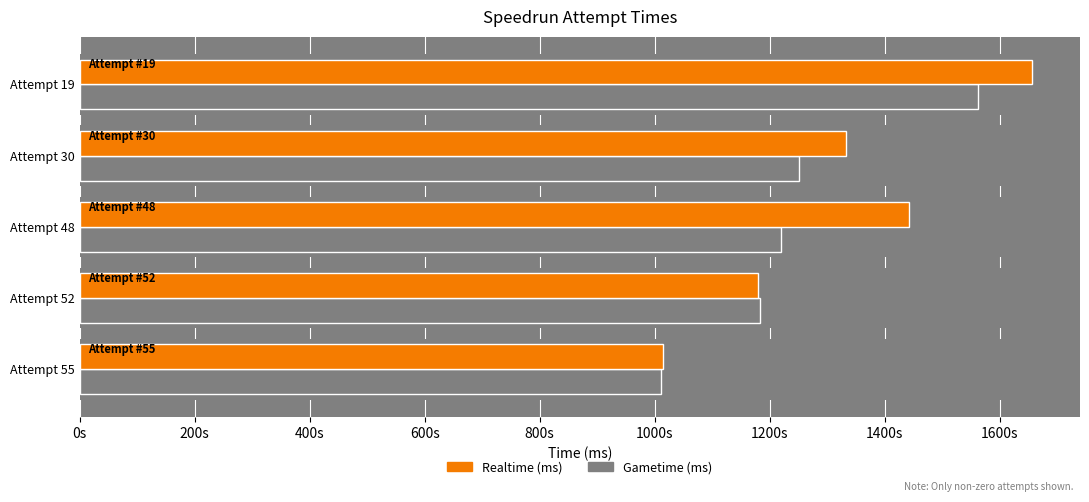

Count the Realtime (ms) values in the range 1178949 to 1442109.

3